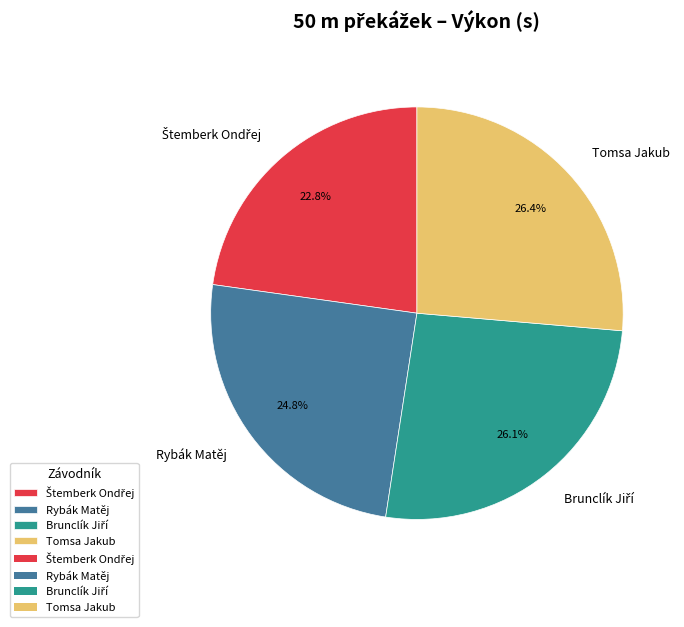

Approximately how many times larger is the value at Rybák Matěj compared to Tomsa Jakub?

0.9